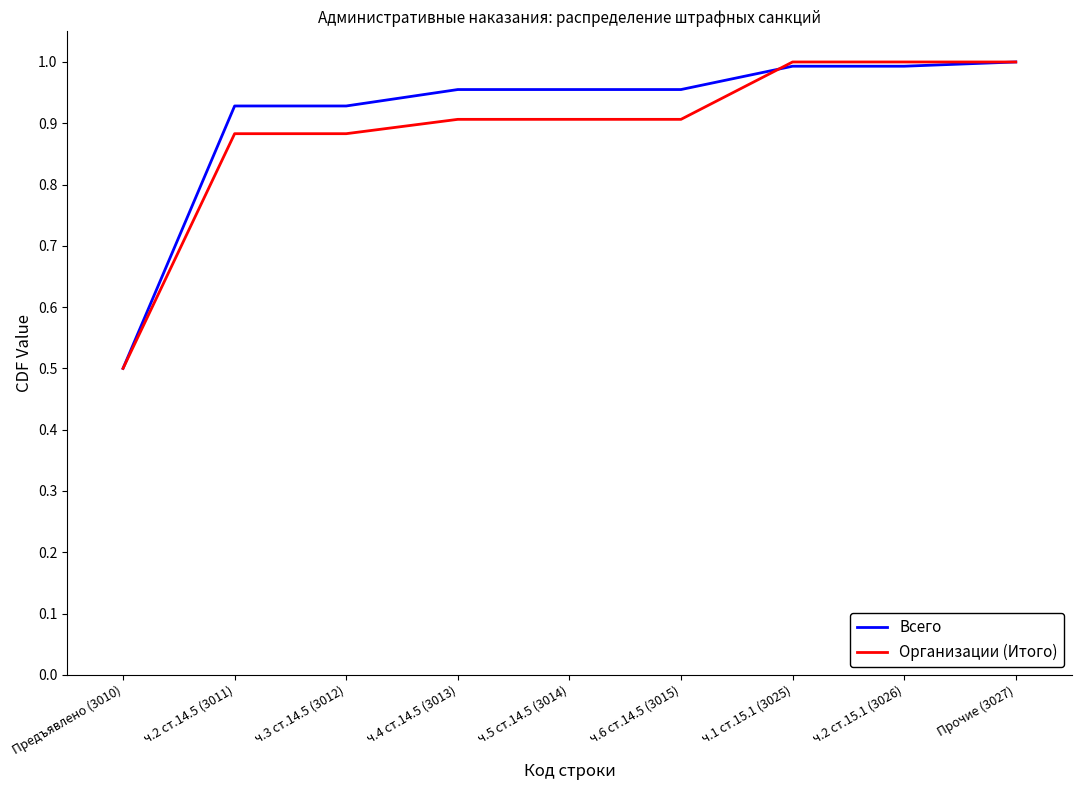

Rank the series at ч.2 ст.14.5 (3011) from lowest to highest value.

Организации (Итого), Всего